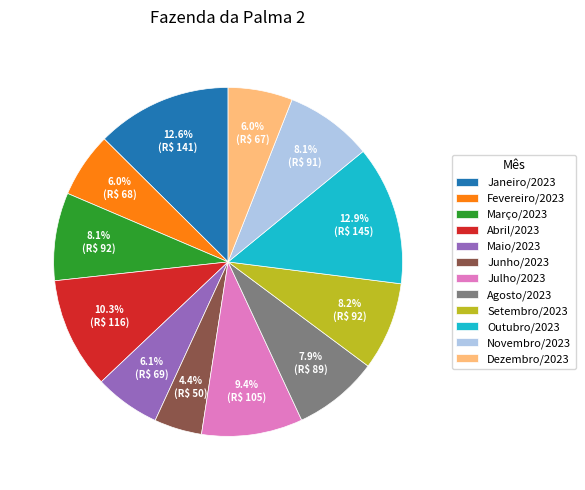

The Março/2023 slice represents 21% of the pie. True or false?

False